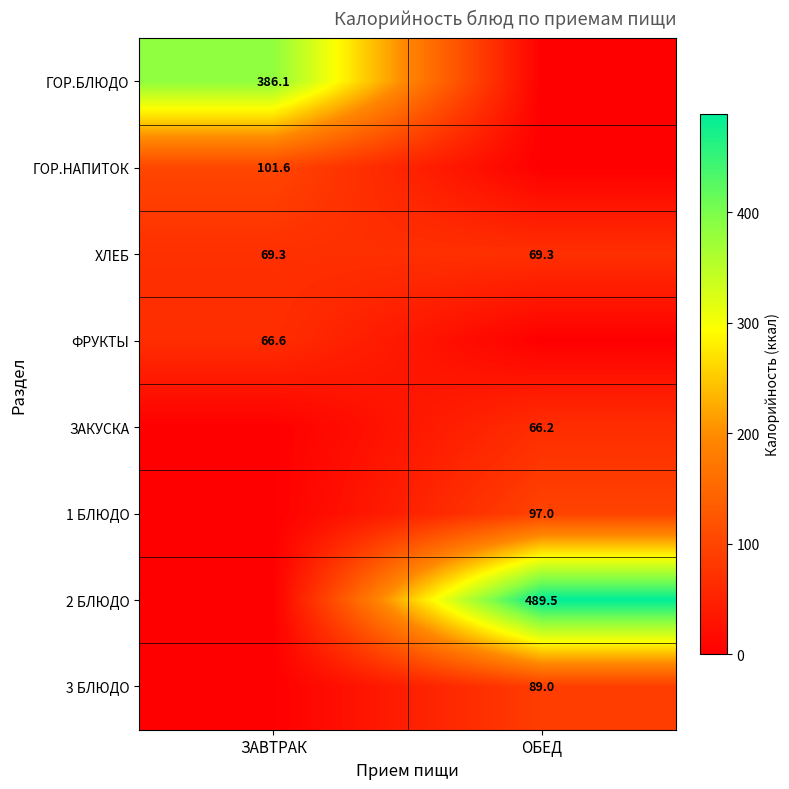

The value of ГОР.БЛЮДО at ЗАВТРАК is 386.1. True or false?

True